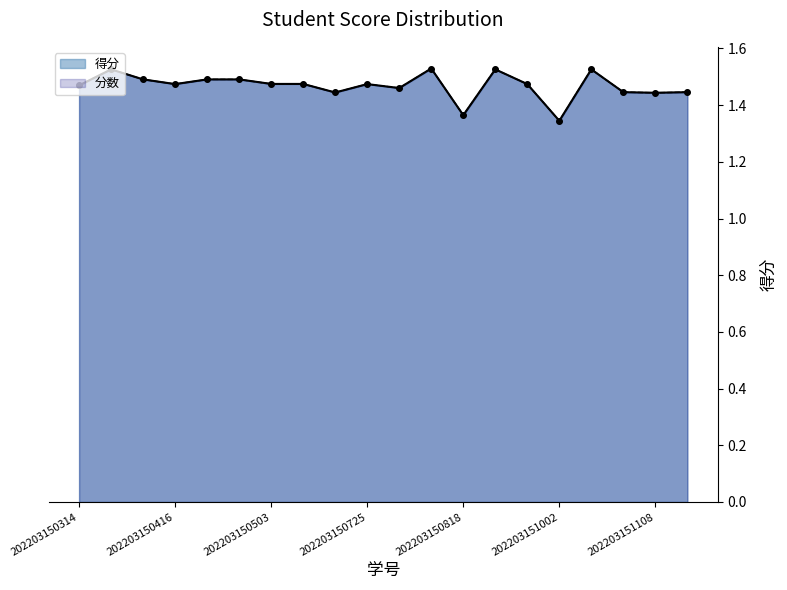

At which category does 分数 reach its first local valley?

202203150416